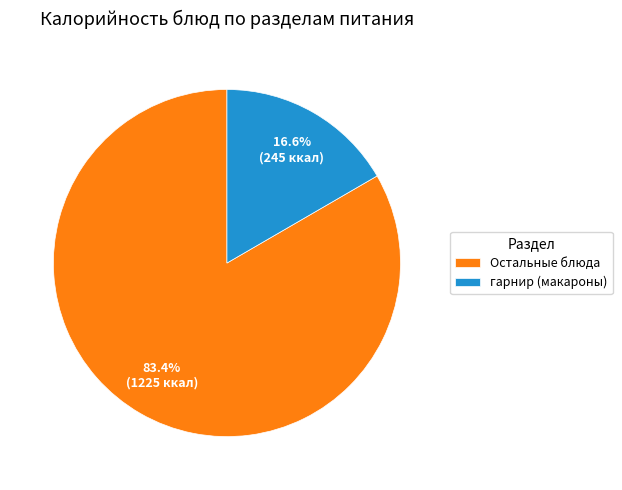

Does any single category account for the majority?

Yes